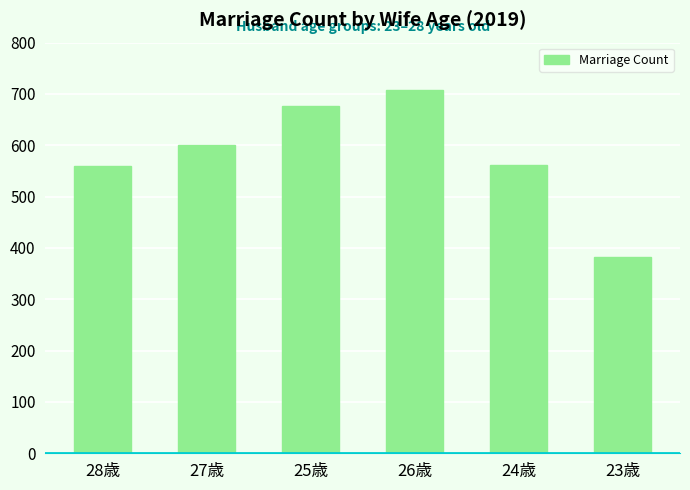

Between 26歳 and 23歳, which is larger?

26歳